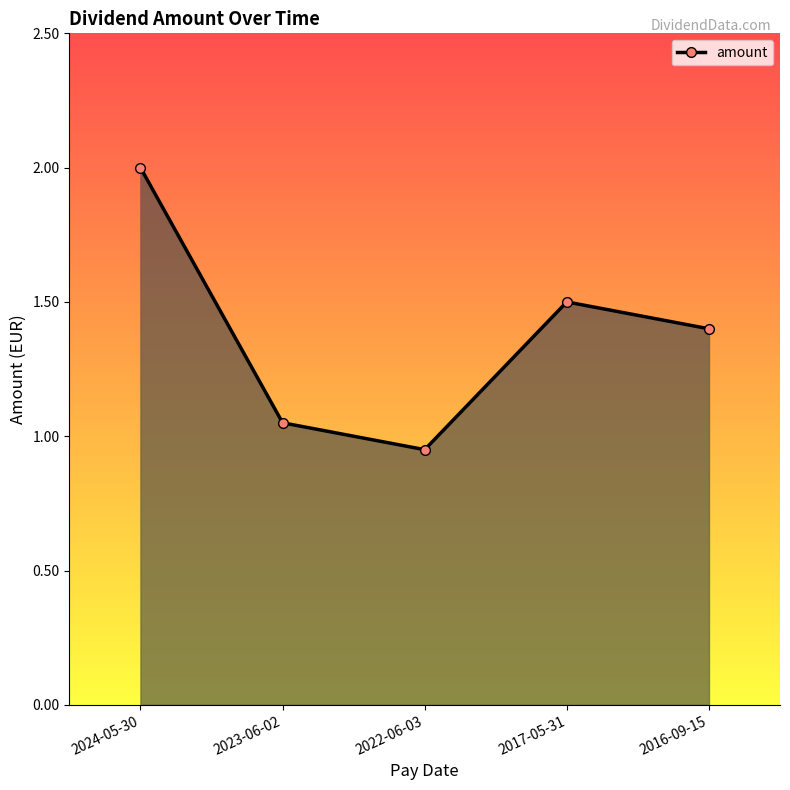

What is the average value?

1.4